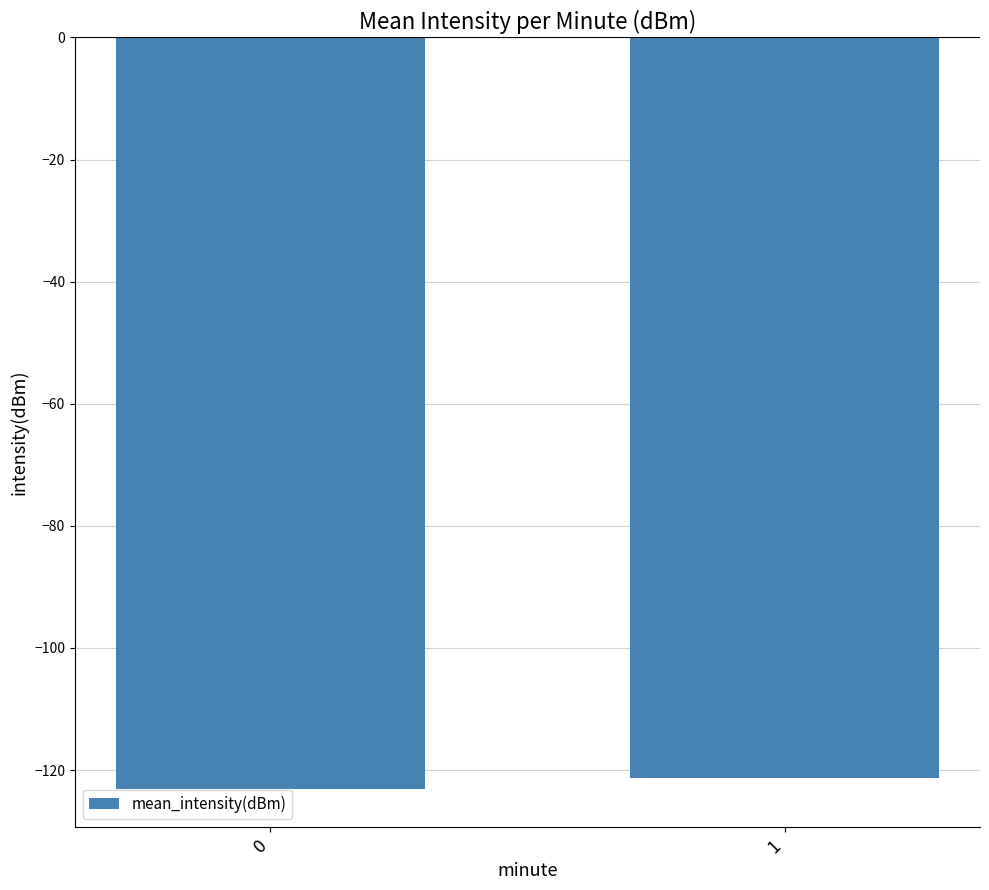

Reading left to right, list all the values displayed in this chart.

0=-123.2	1=-121.4